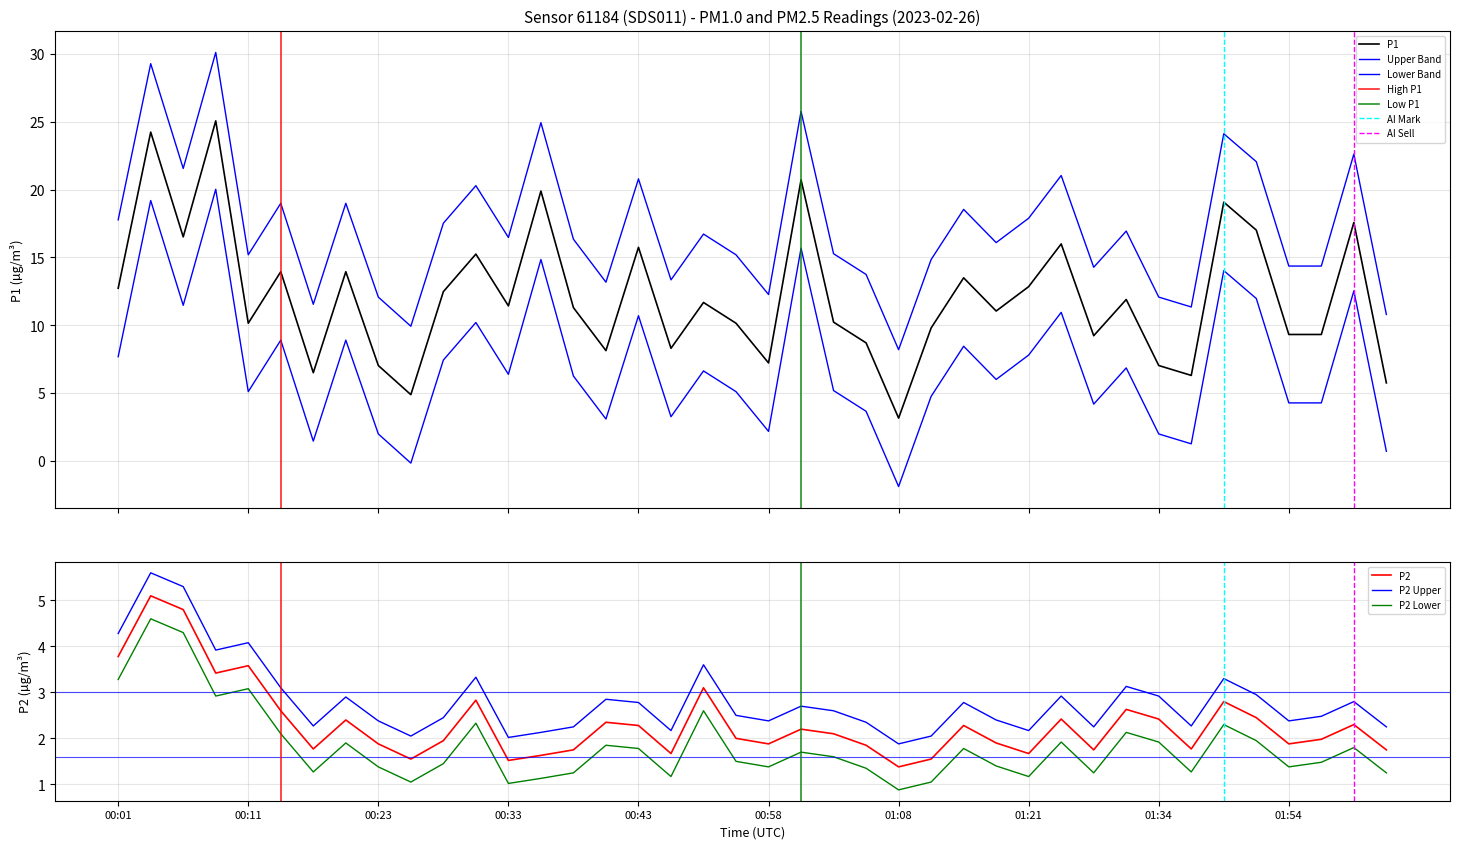

Which category has the lowest value in the P2 Lower series?

01:08